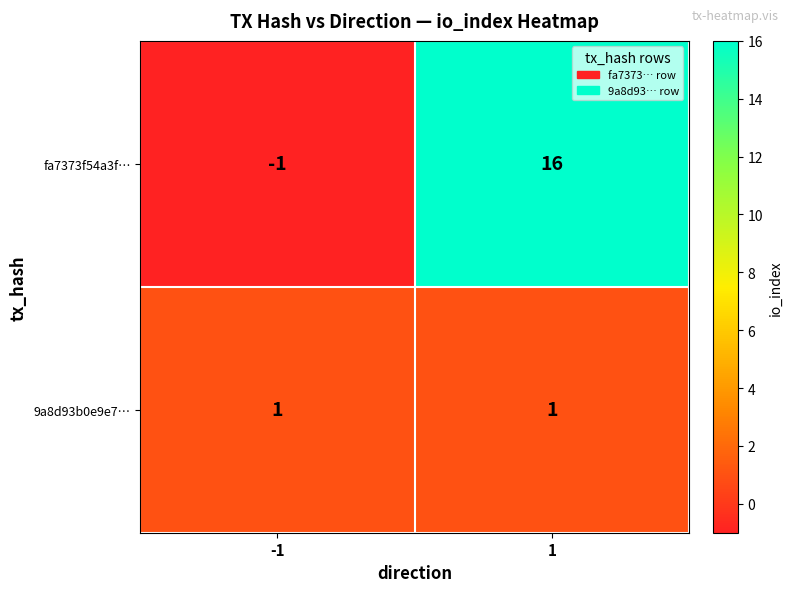

Read the fa7373f54a3f… value at 1.

16